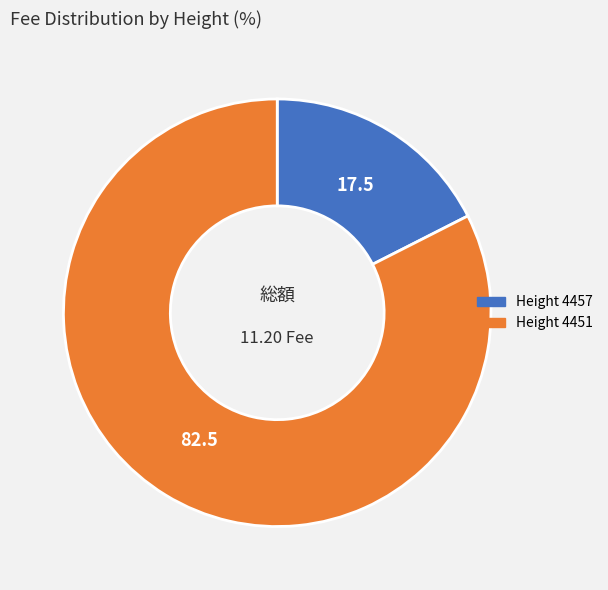

Is there any slice that represents more than half of the pie?

Yes